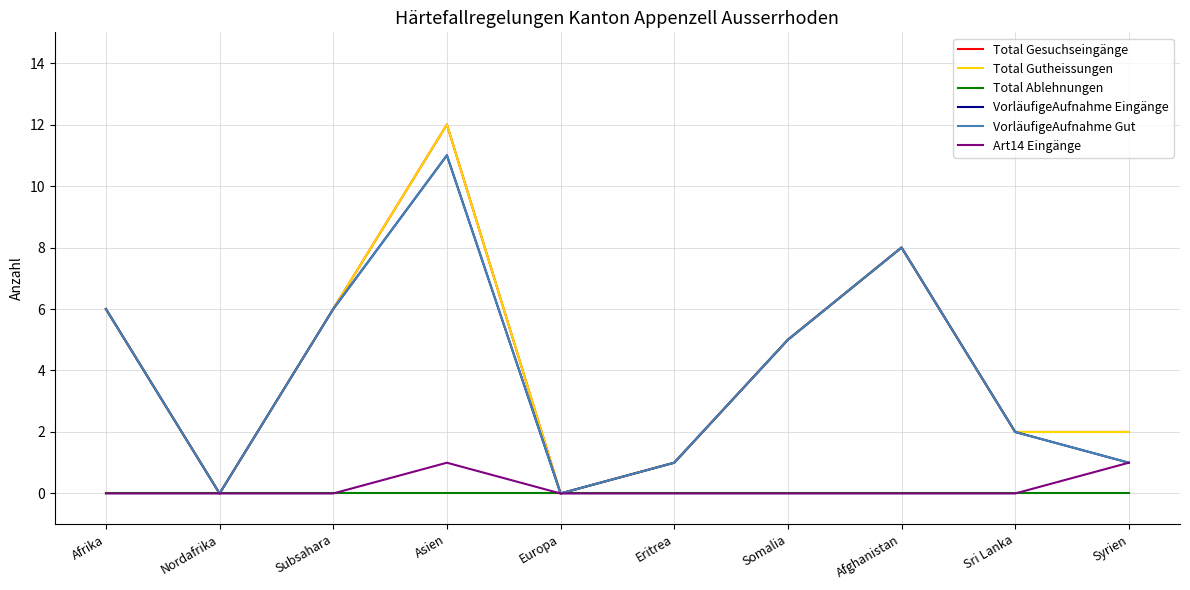

Which series has the largest total across all categories?

Total Gesuchseingänge